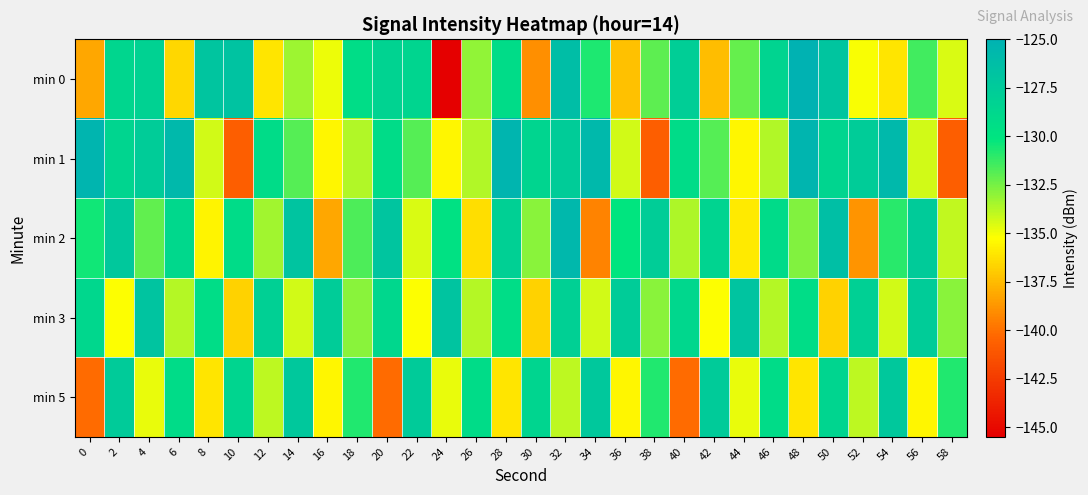

At which category is the sum across all series the highest?

32